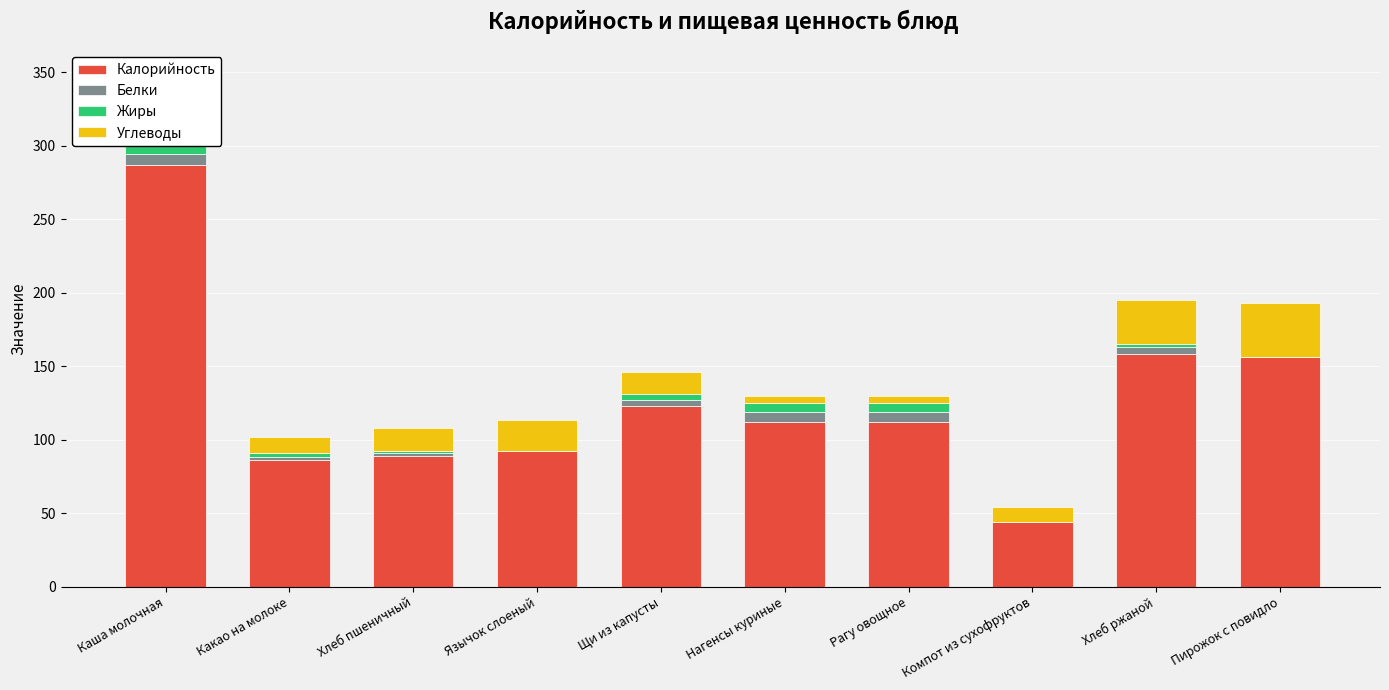

What is the value of the Углеводы bar at the 2nd from the left?

11.0